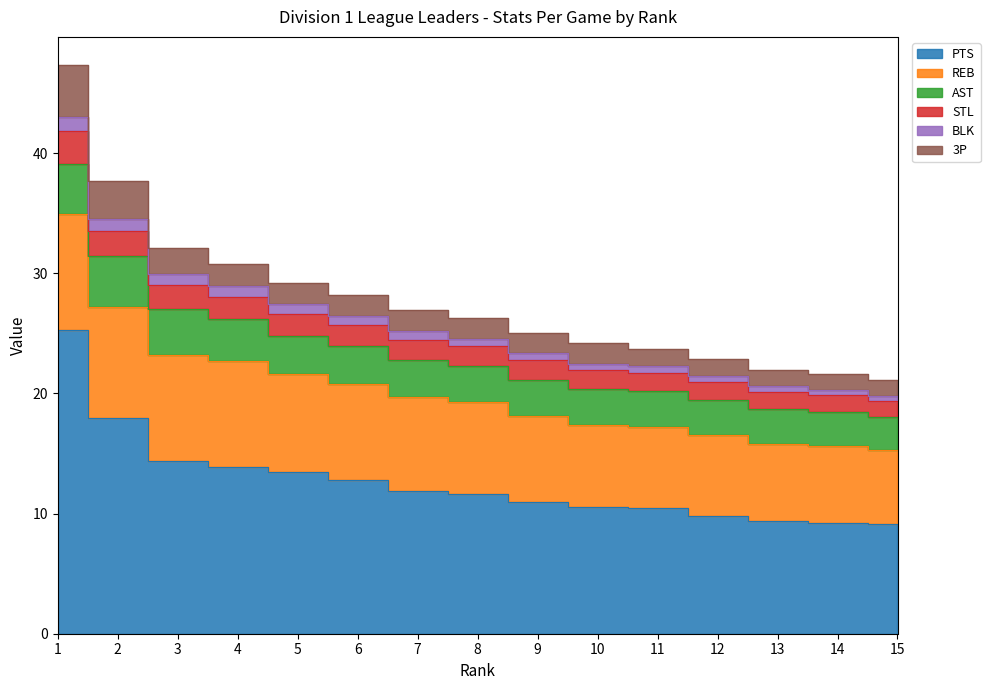

True or false: BLK and AST cross at least once.

False